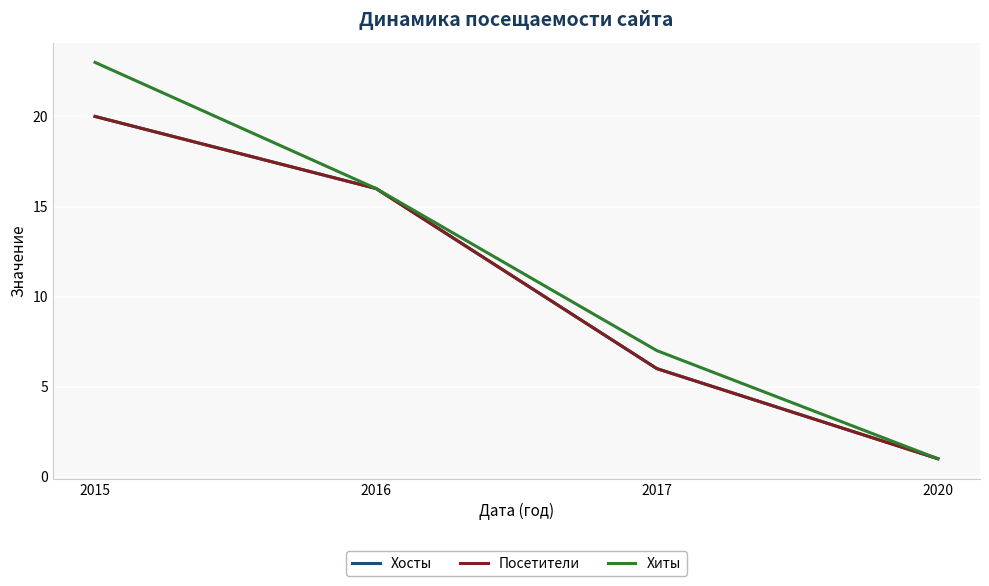

Rank the categories by Посетители value from highest to lowest.

2015, 2016, 2017, 2020